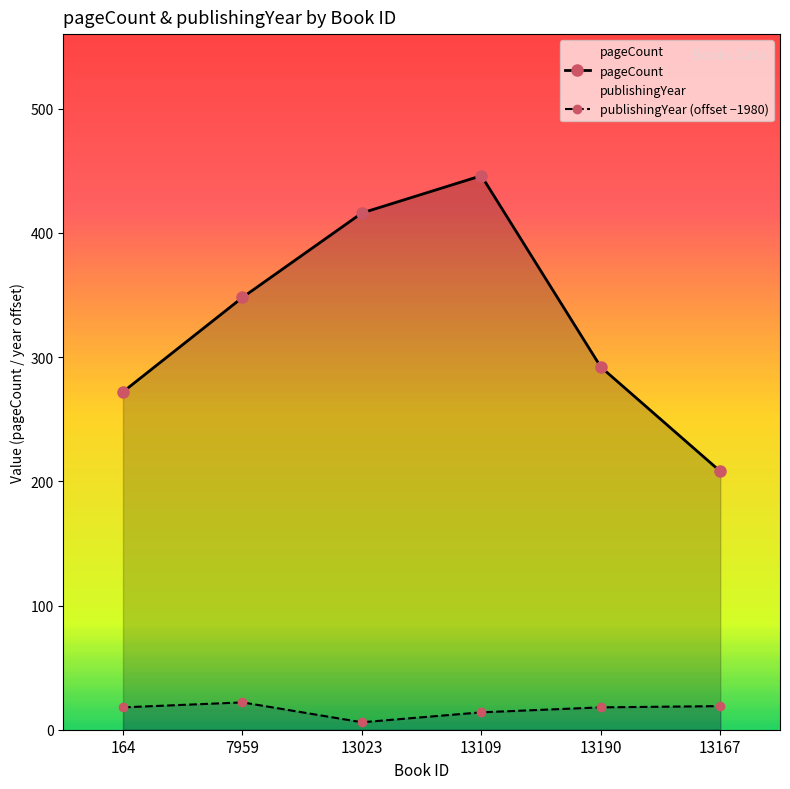

The value of publishingYear at 13023 is 2. True or false?

False